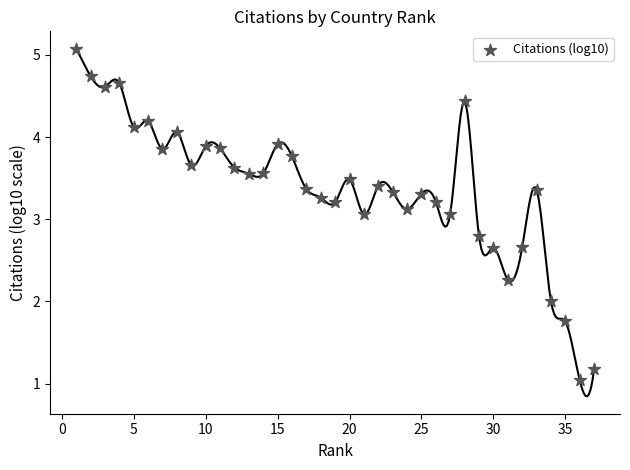

What is the range of X values (max minus min)?

36.0